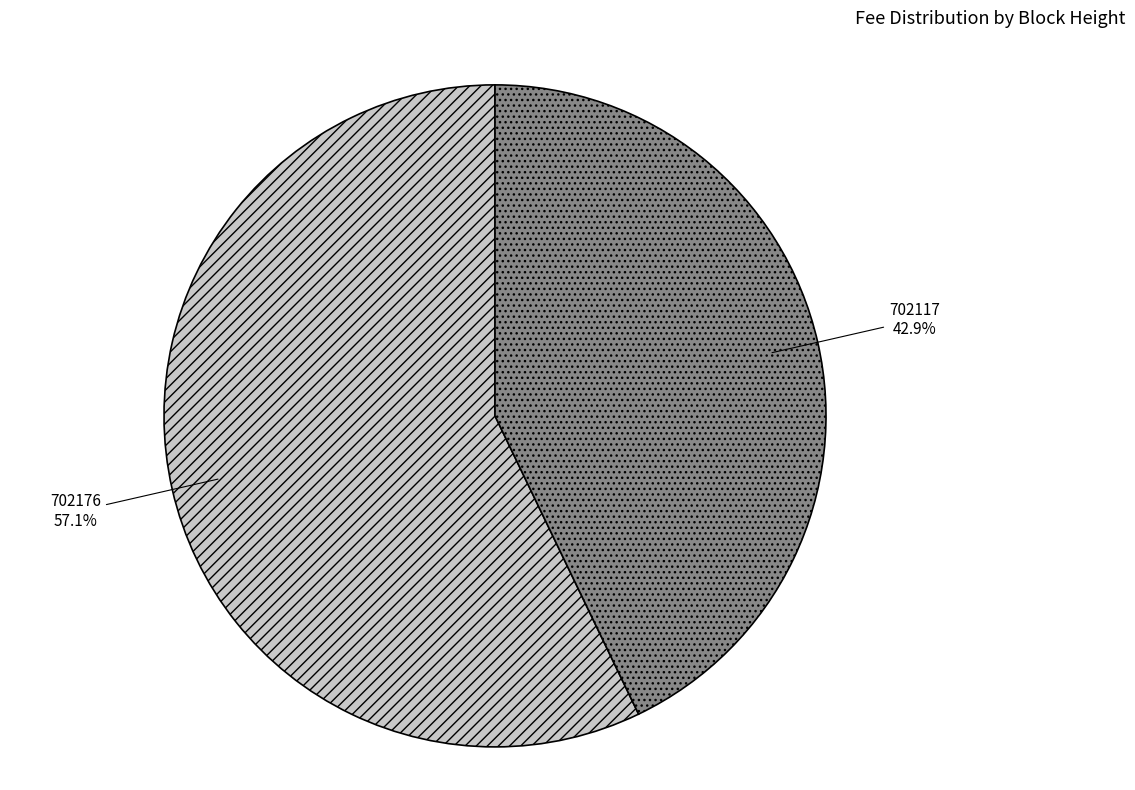

What percentage is the 702176 slice, to the nearest percent?

57%